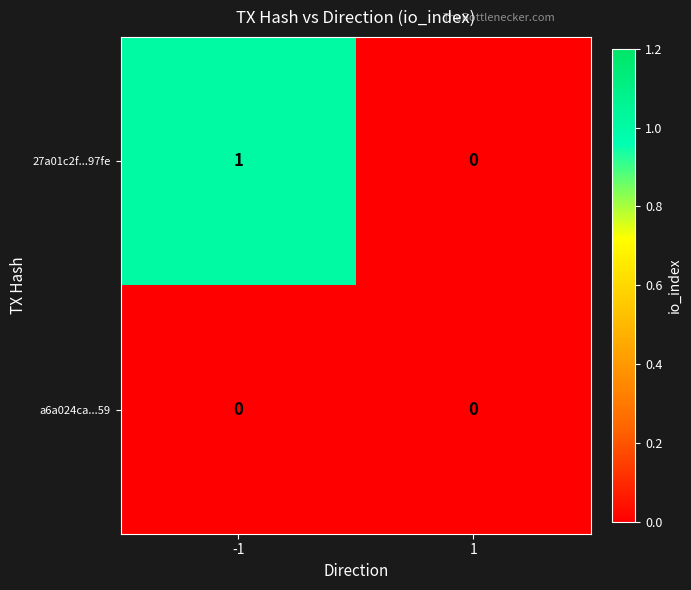

Which series has the largest range (max minus min)?

27a01c2f...97fe